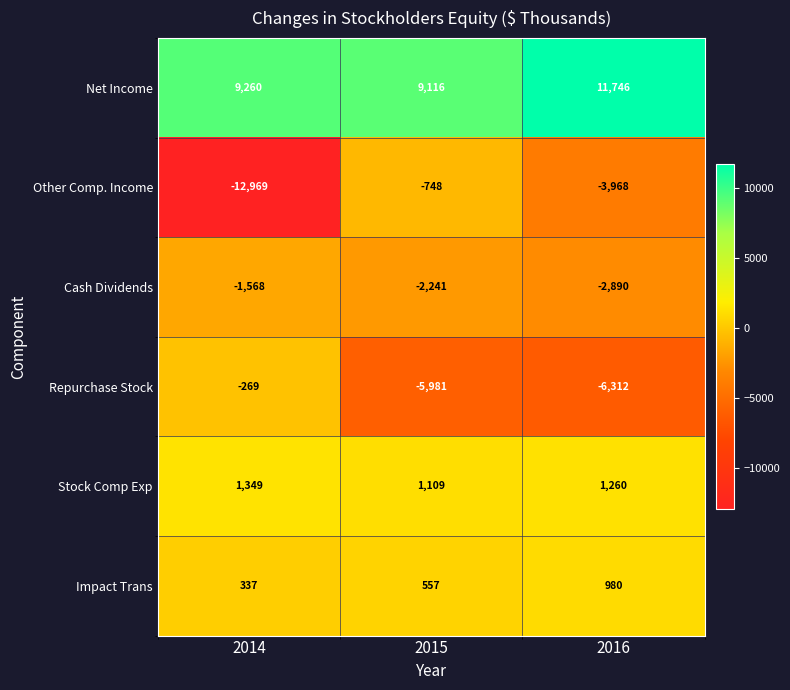

Reading left to right, what are all the values shown in this chart?

Net Income: 2014=9260	2015=9116	2016=11746
Other Comp. Income: 2014=-12969	2015=-748	2016=-3968
Cash Dividends: 2014=-1568	2015=-2241	2016=-2890
Repurchase Stock: 2014=-269	2015=-5981	2016=-6312
Stock Comp Exp: 2014=1349	2015=1109	2016=1260
Impact Trans: 2014=337	2015=557	2016=980